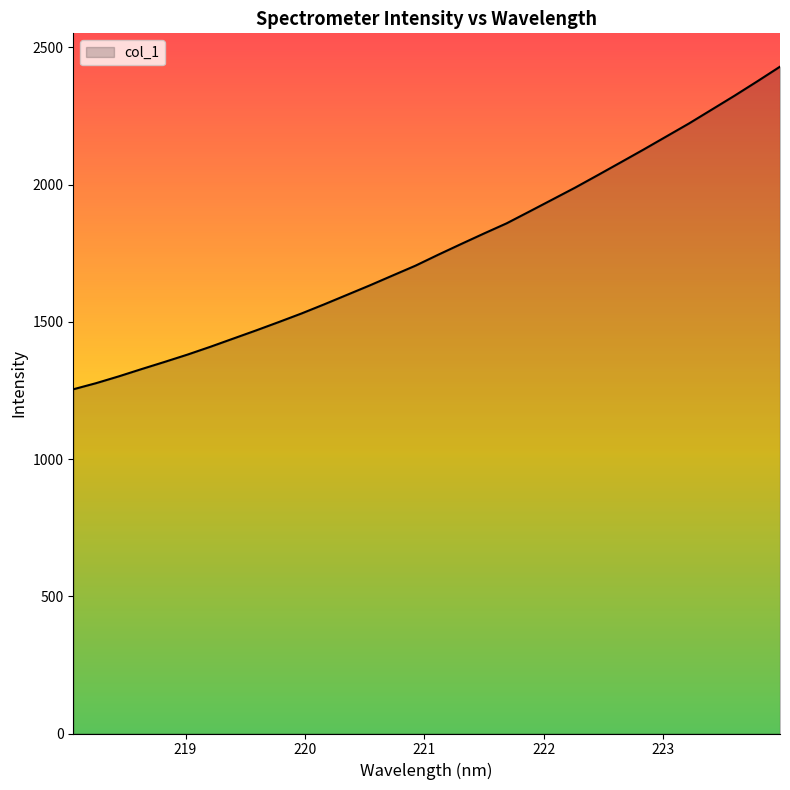

What is the minimum value shown in the chart?

1254.3